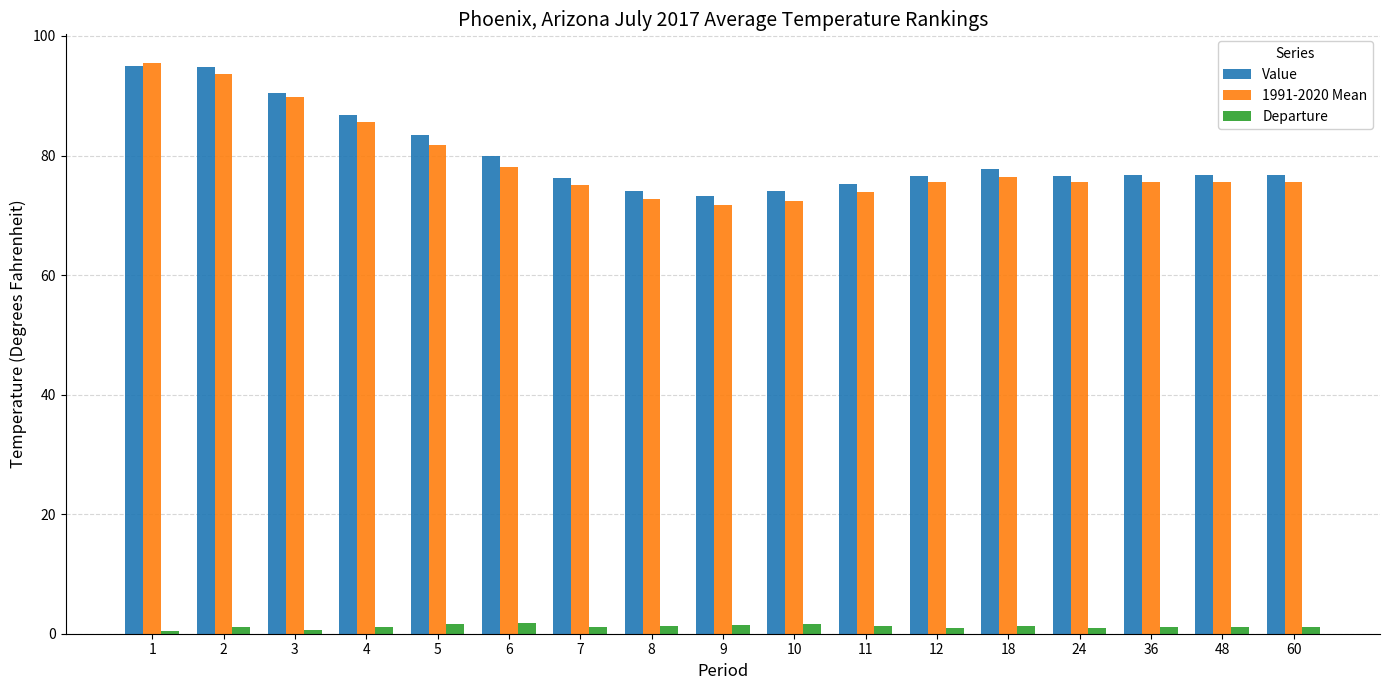

What is the difference between the second highest and minimum values in the Value series?

21.5